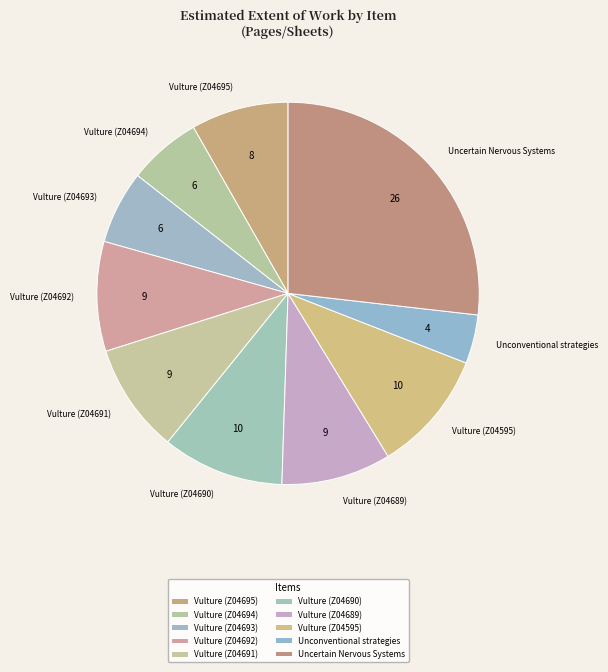

True or false: Vulture (Z04695) accounts for 1% of the total.

False